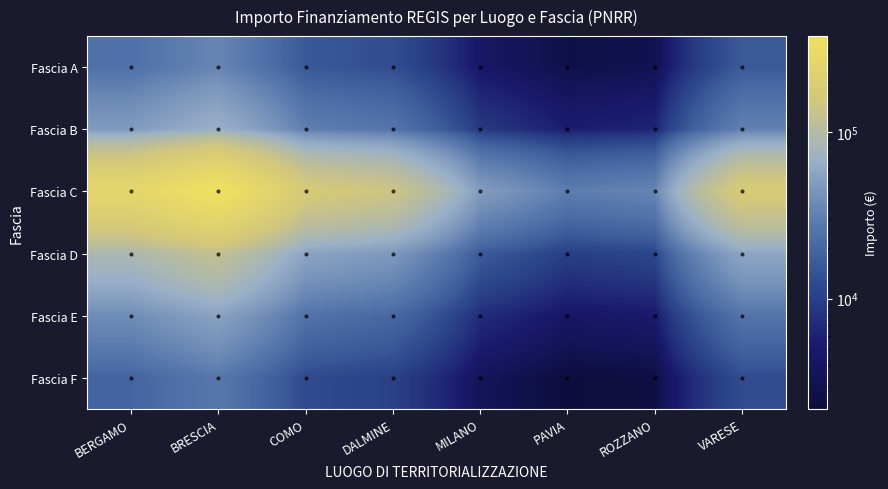

Which series has the largest range (max minus min)?

Fascia C